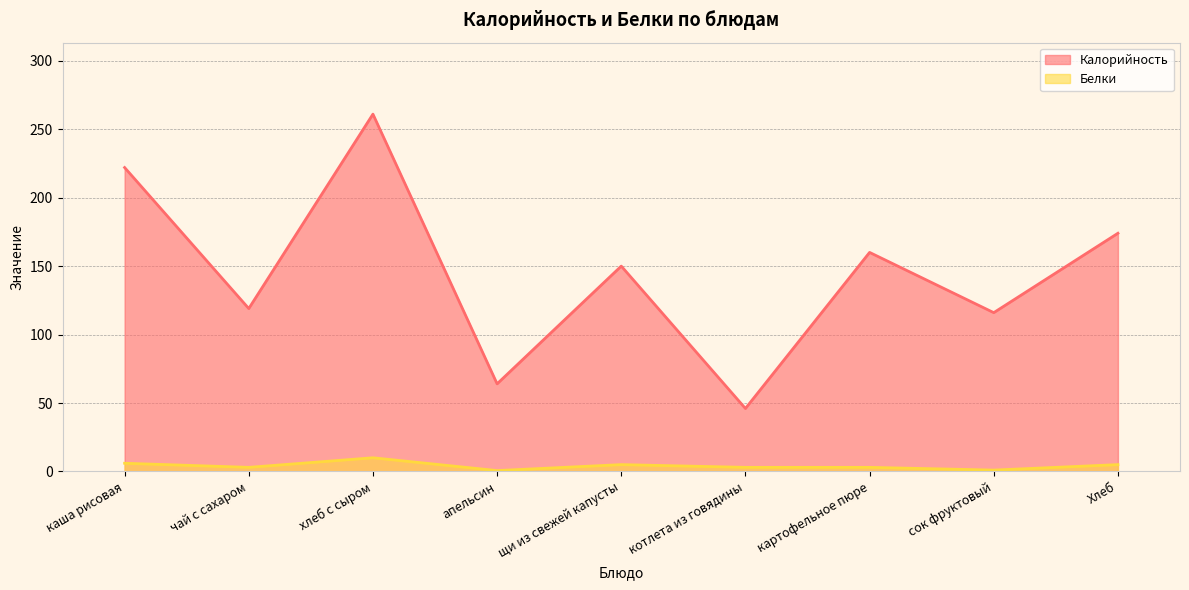

What is the approximate value of Белки at хлеб с сыром?

10.0